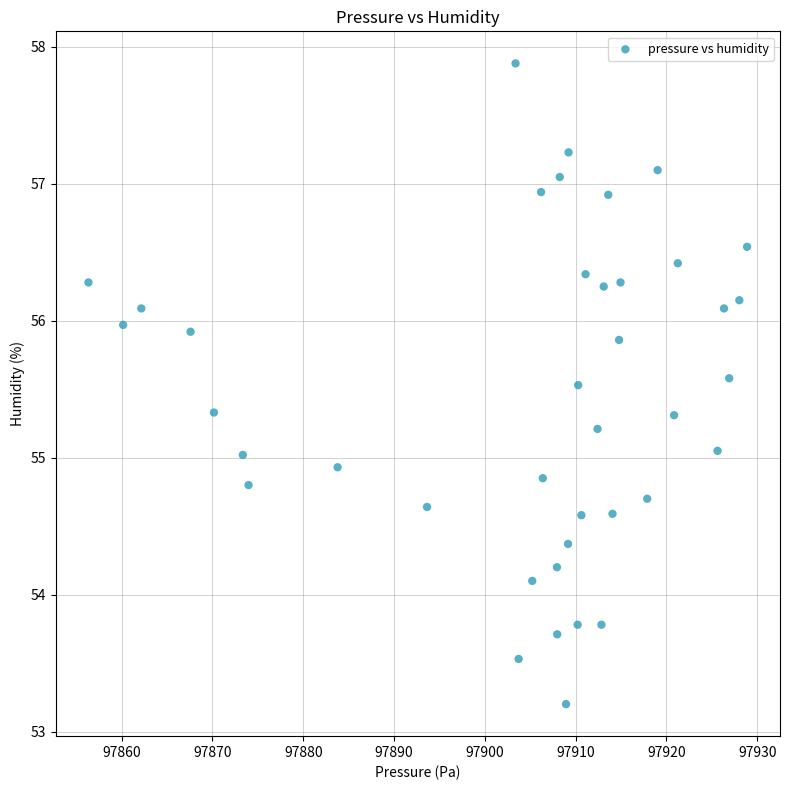

What is the range of Y values (max minus min)?

4.7